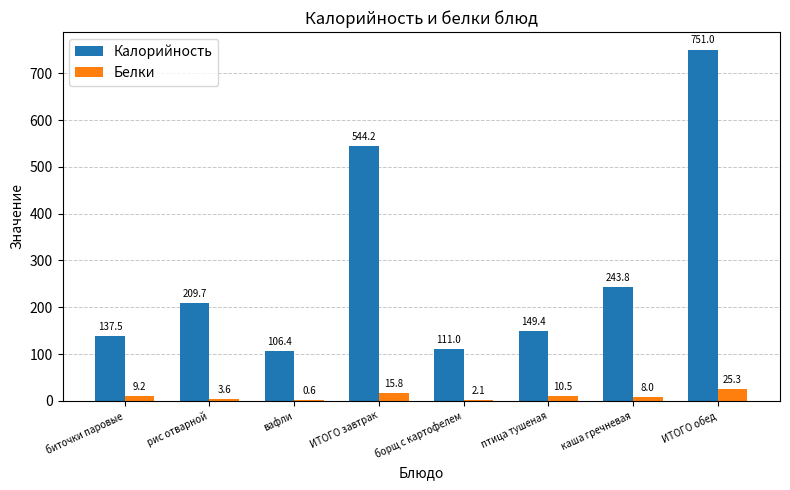

The value of Белки at ИТОГО обед is 25.3. True or false?

True